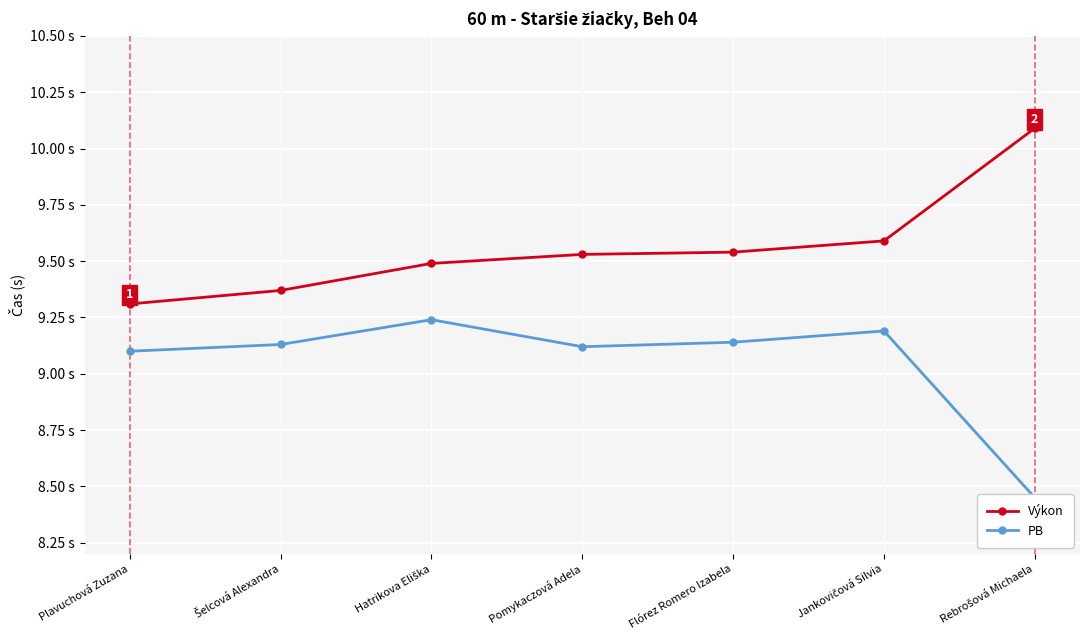

At which label does Výkon reach its peak?

Rebrošová Michaela